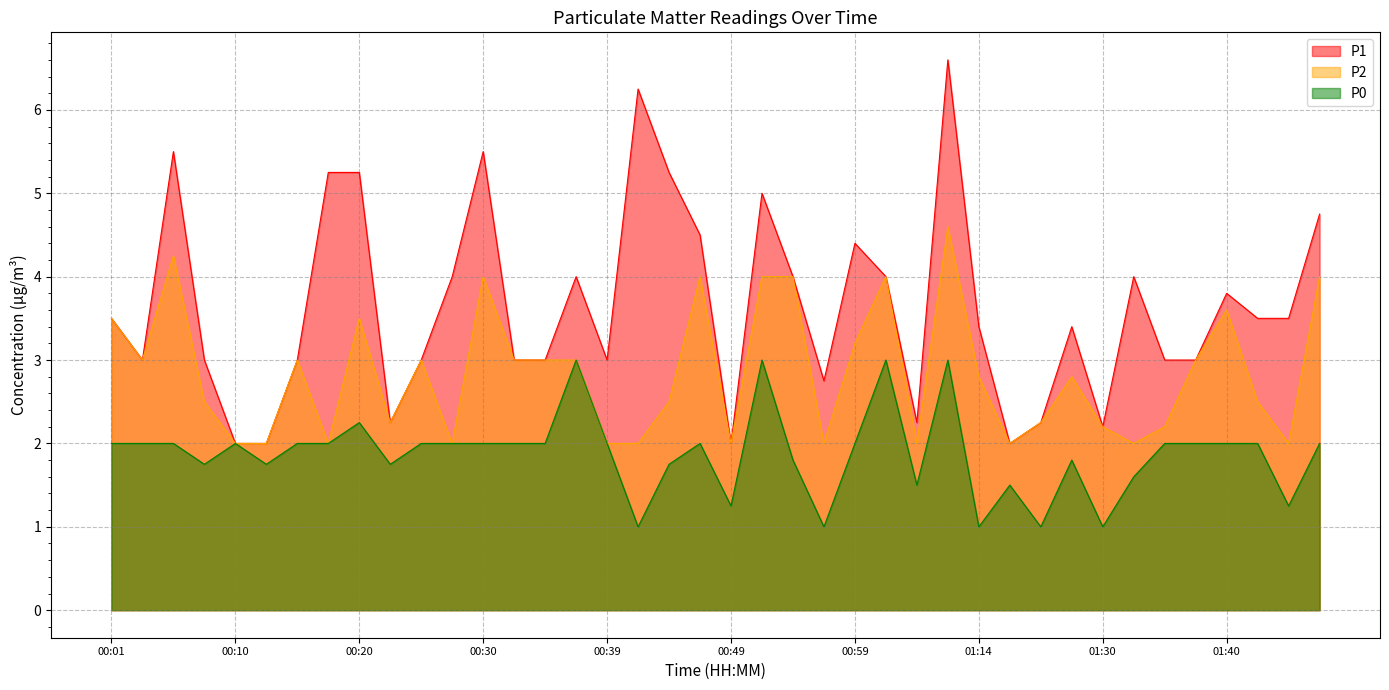

What value does the P2 series have at 00:23?

2.2